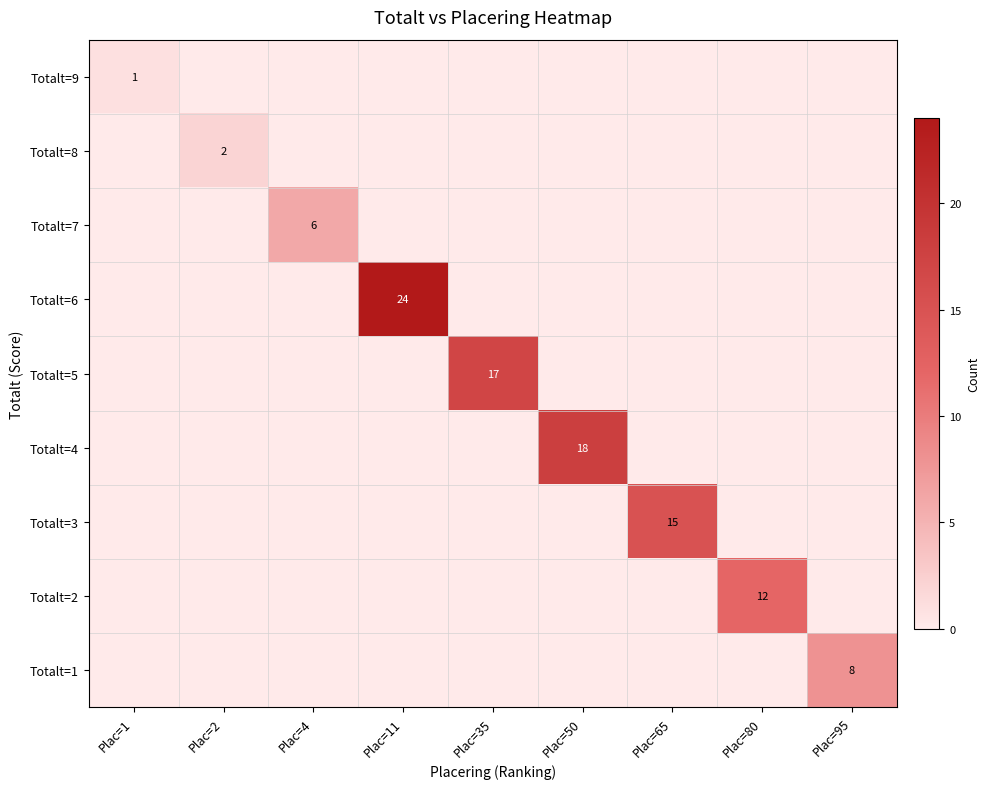

The Totalt=6 series shows 6 at Plac=11. True or false?

False